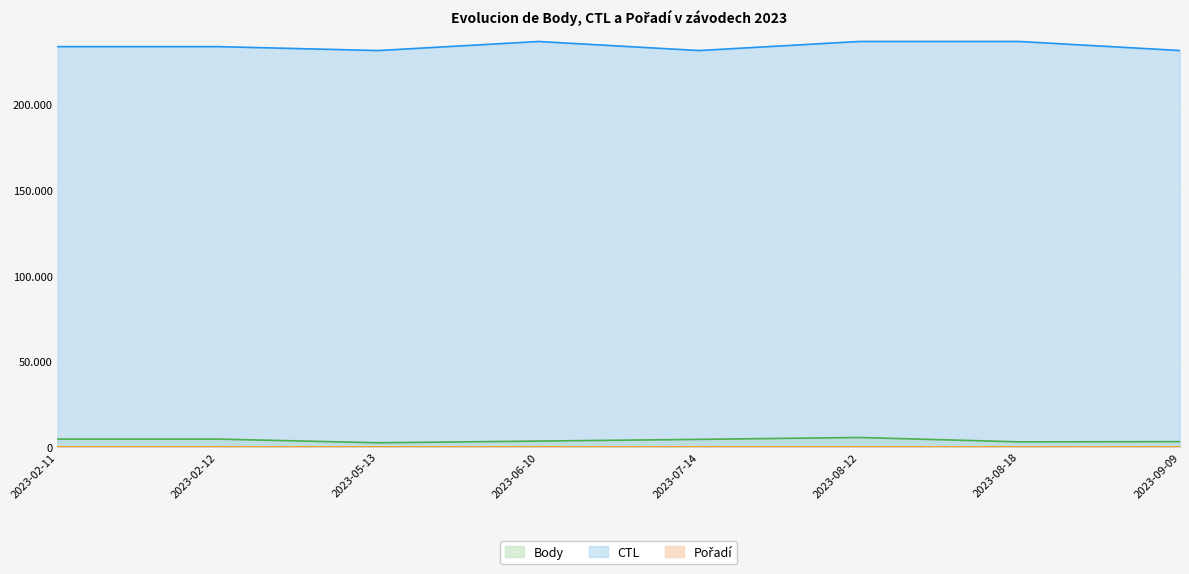

How many series are shown in this chart?

3